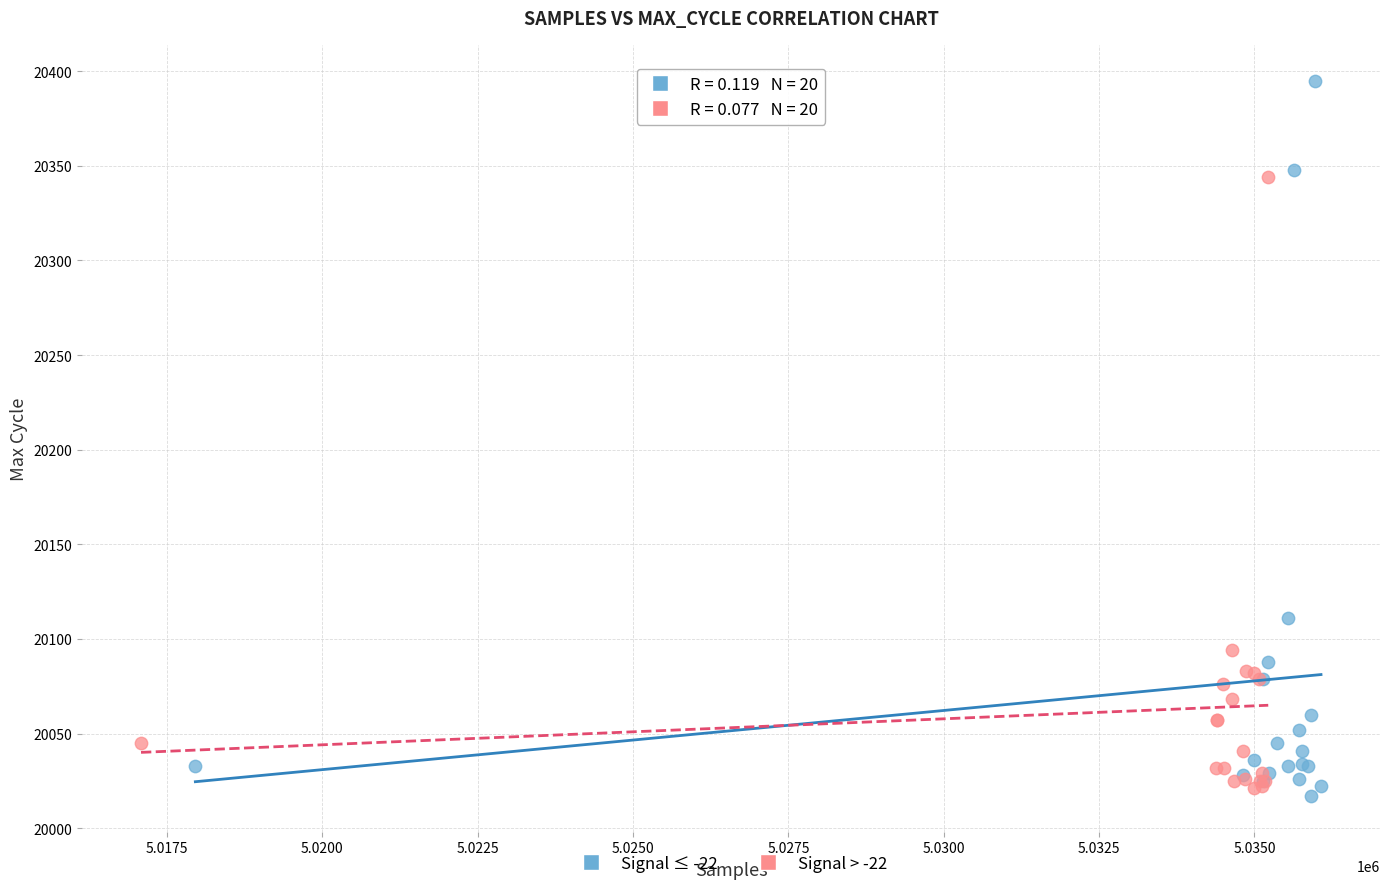

Which series has the largest Y range (max minus min)?

Signal ≤ -22